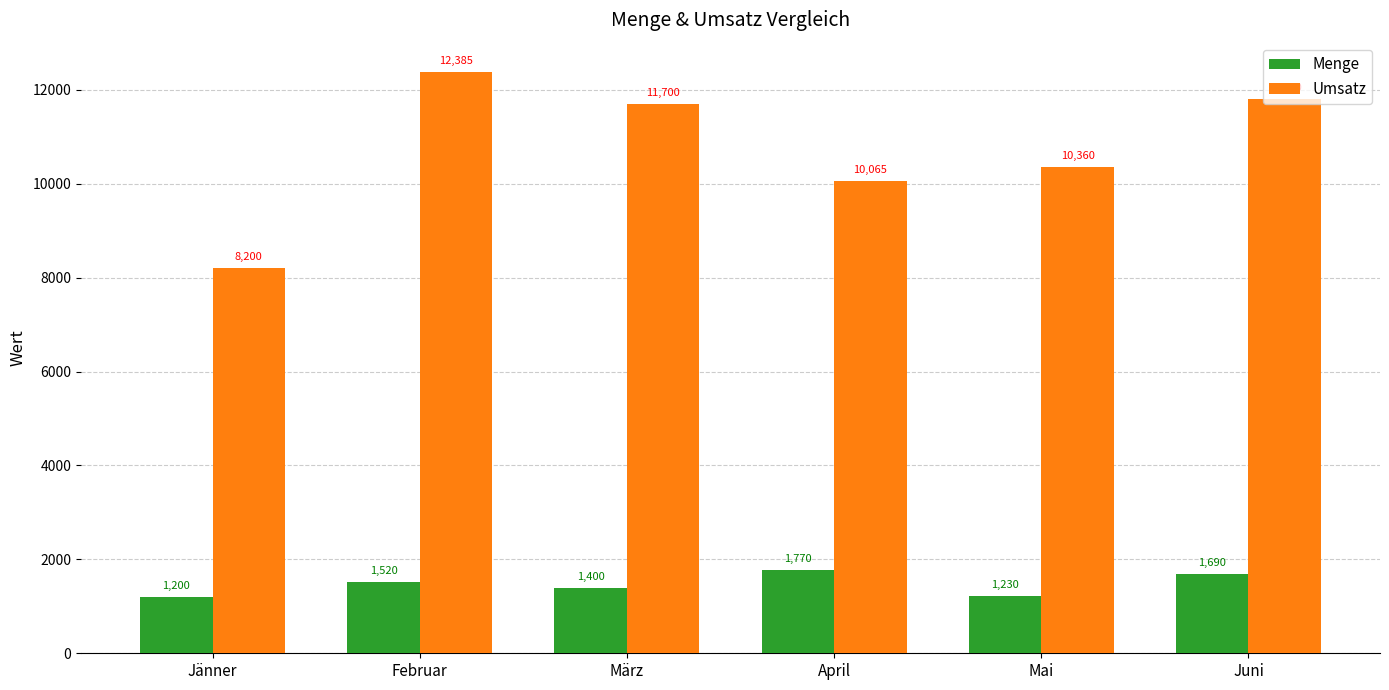

At which label does Umsatz reach its peak?

Februar